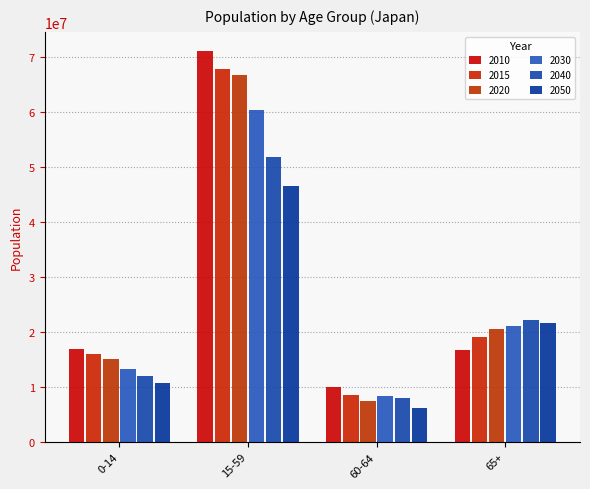

What is the total value across all series at 65+?

120882245